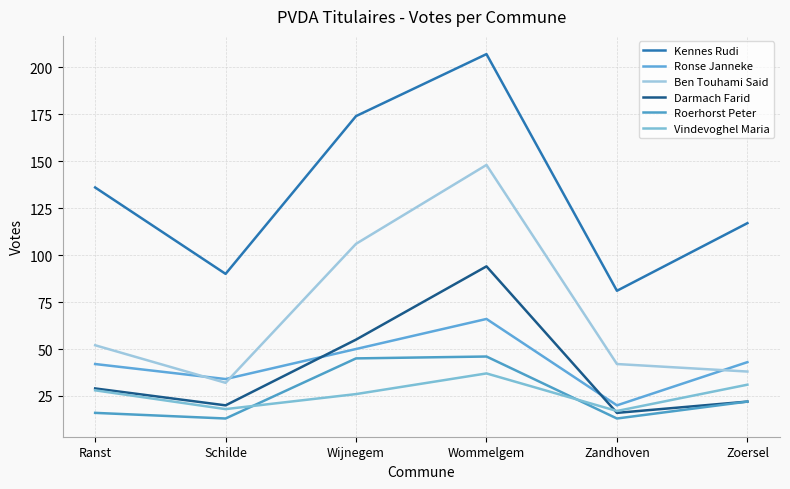

At which category is the sum across all series the highest?

Wommelgem